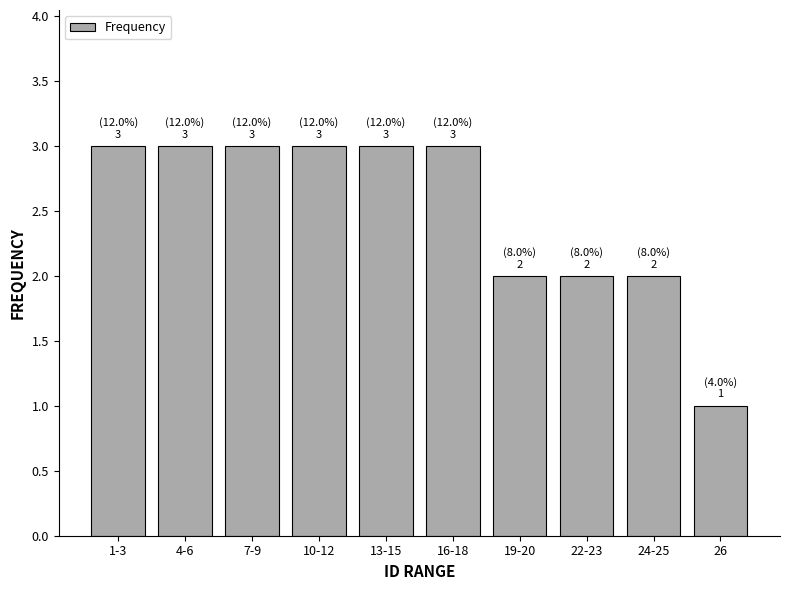

Reading left to right, transcribe all the data shown in this chart.

1-3=3	4-6=3	7-9=3	10-12=3	13-15=3	16-18=3	19-20=2	22-23=2	24-25=2	26=1